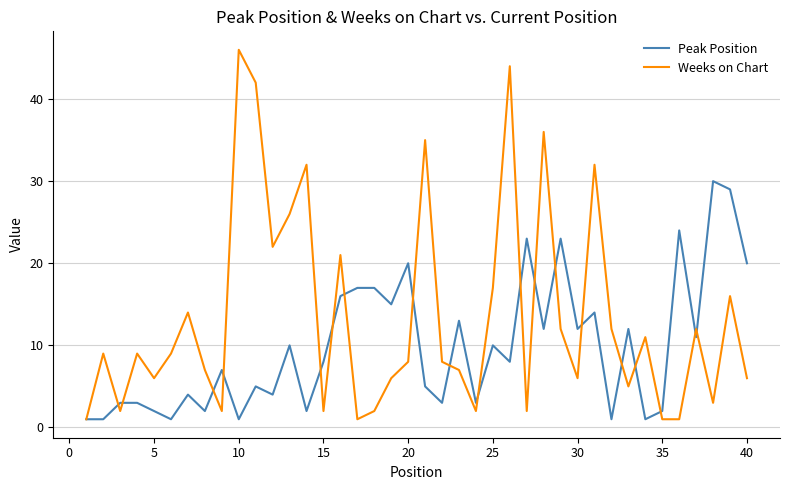

Which series has the largest total across all categories?

Weeks on Chart